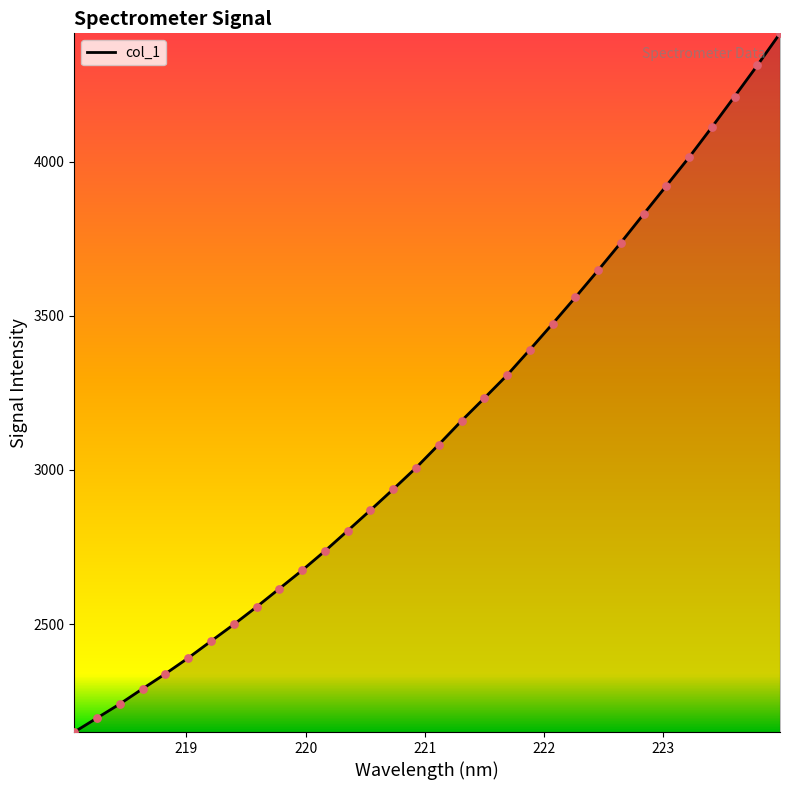

What is the minimum value shown in the chart?

2149.3